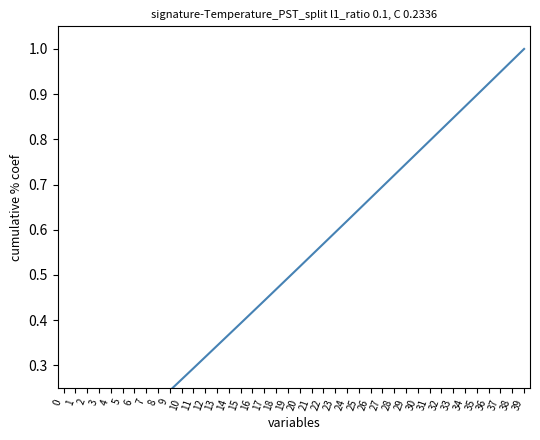

Is it true that the value at 21 is 0.3?

False